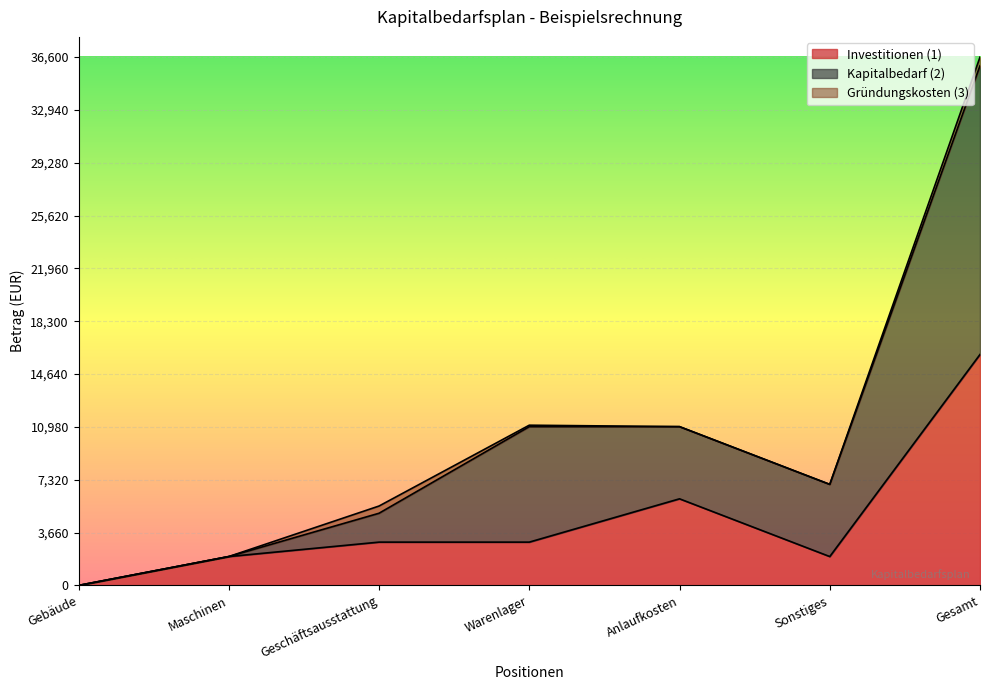

Which series has the widest spread of values?

Kapitalbedarf (2)